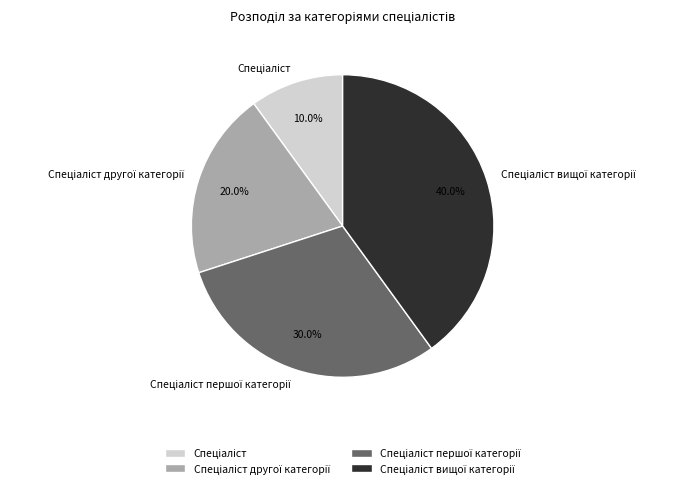

Is there any slice that represents more than half of the pie?

No